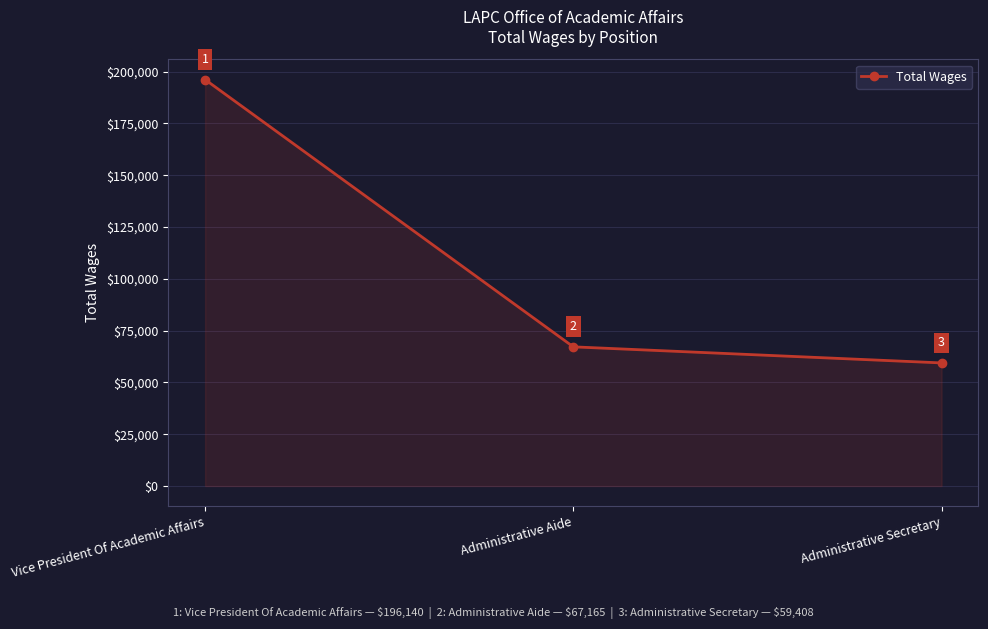

The value at Administrative Secretary is 59408. True or false?

True